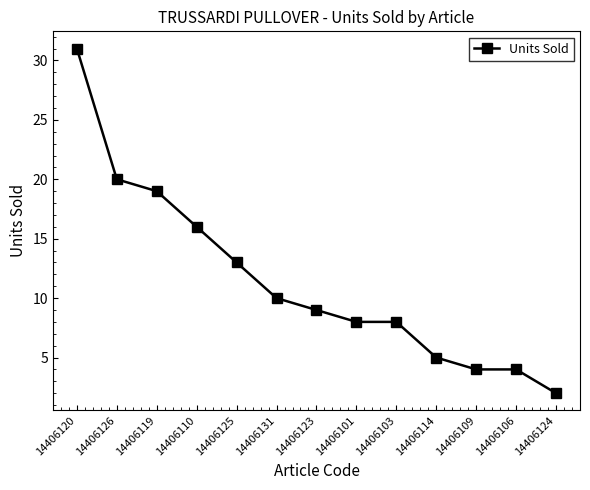

Approximately how many times larger is the value at 14406110 compared to 14406124?

8.0